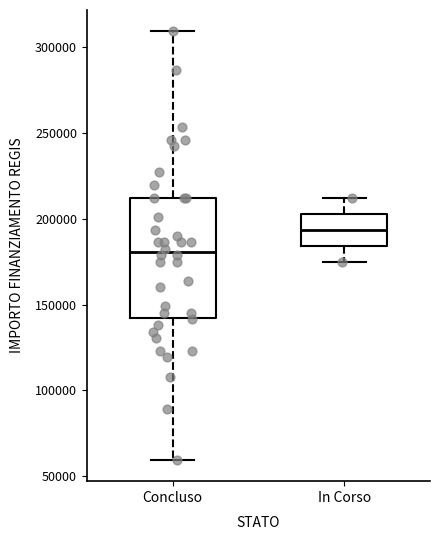

Reading left to right, transcribe this box plot: for each box, give where its median line is, the range the box spans, and where its two whiskers end, as read against the y-axis. The values are not printed on the chart, so give them approximately, as read against the axis.

Concluso: median 180000, box 145000 to 210000, whiskers 60000 to 310000
In Corso: median 195000, box 185000 to 205000, whiskers 175000 to 210000